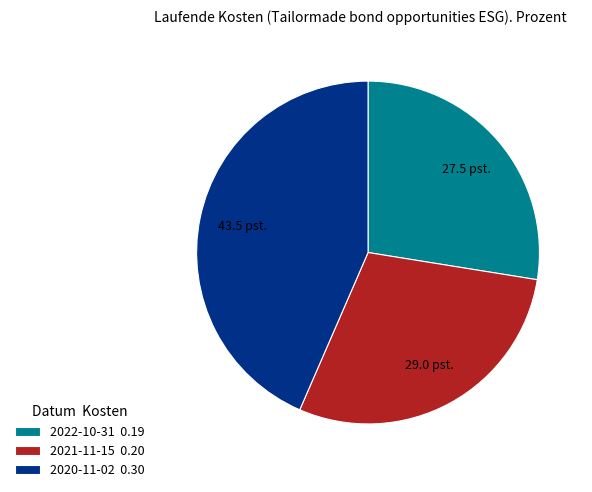

Between 2021-11-15 0.20 and 2022-10-31 0.19, which is larger?

2021-11-15 0.20